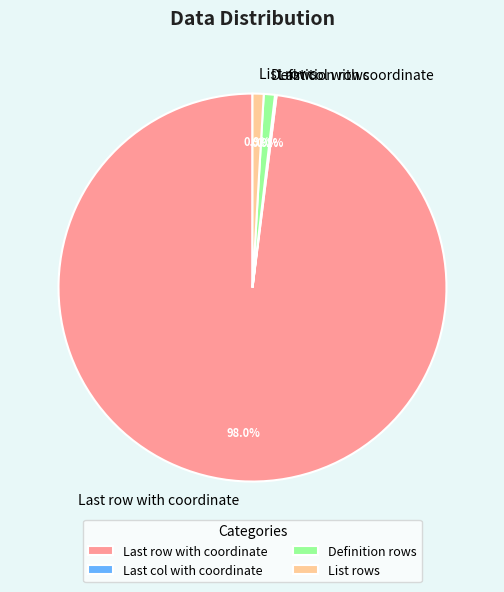

What percentage is the Definition rows slice, to the nearest percent?

1%